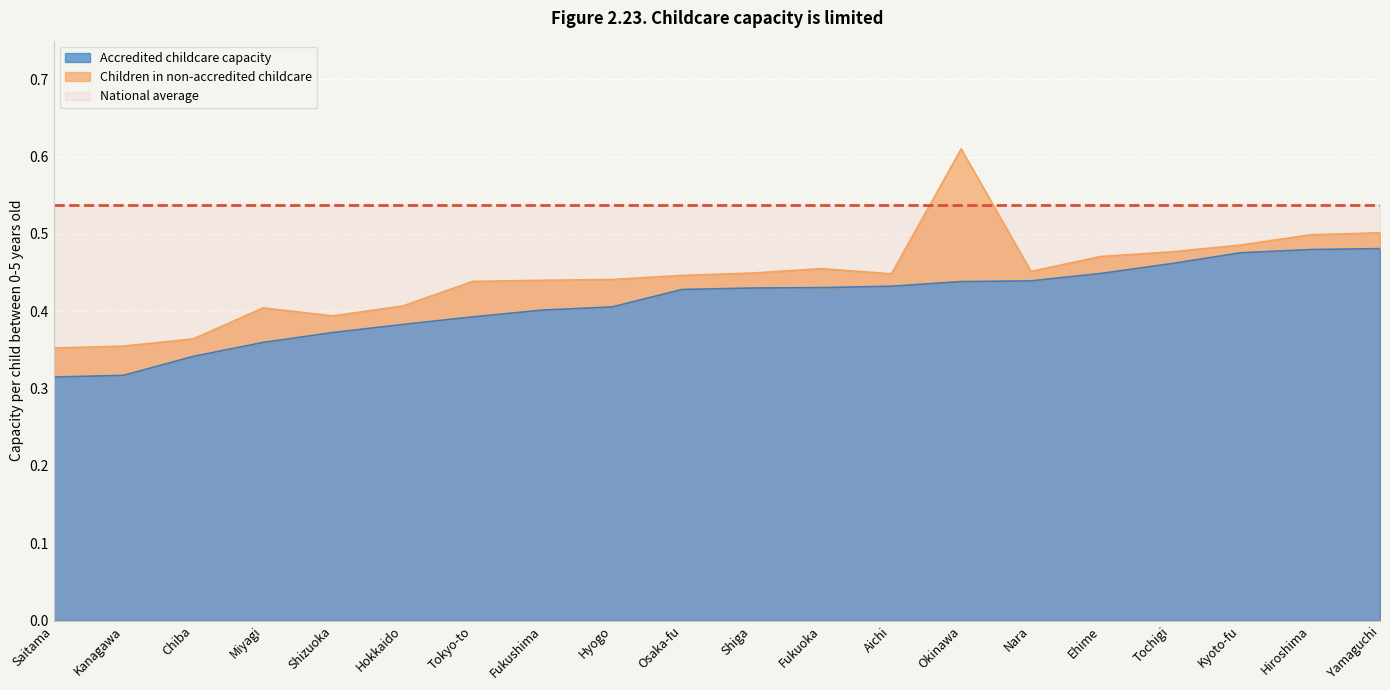

Reading left to right, list all the values displayed in this chart.

Accredited childcare capacity: Saitama=0.3	Kanagawa=0.3	Chiba=0.3	Miyagi=0.4	Shizuoka=0.4	Hokkaido=0.4	Tokyo-to=0.4	Fukushima=0.4	Hyogo=0.4	Osaka-fu=0.4	Shiga=0.4	Fukuoka=0.4	Aichi=0.4	Okinawa=0.4	Nara=0.4	Ehime=0.4	Tochigi=0.5	Kyoto-fu=0.5	Hiroshima=0.5	Yamaguchi=0.5
Children in non-accredited childcare: Saitama=0.0	Kanagawa=0.0	Chiba=0.0	Miyagi=0.0	Shizuoka=0.0	Hokkaido=0.0	Tokyo-to=0.0	Fukushima=0.0	Hyogo=0.0	Osaka-fu=0.0	Shiga=0.0	Fukuoka=0.0	Aichi=0.0	Okinawa=0.2	Nara=0.0	Ehime=0.0	Tochigi=0.0	Kyoto-fu=0.0	Hiroshima=0.0	Yamaguchi=0.0
National average: Saitama=0.5	Kanagawa=0.5	Chiba=0.5	Miyagi=0.5	Shizuoka=0.5	Hokkaido=0.5	Tokyo-to=0.5	Fukushima=0.5	Hyogo=0.5	Osaka-fu=0.5	Shiga=0.5	Fukuoka=0.5	Aichi=0.5	Okinawa=0.5	Nara=0.5	Ehime=0.5	Tochigi=0.5	Kyoto-fu=0.5	Hiroshima=0.5	Yamaguchi=0.5